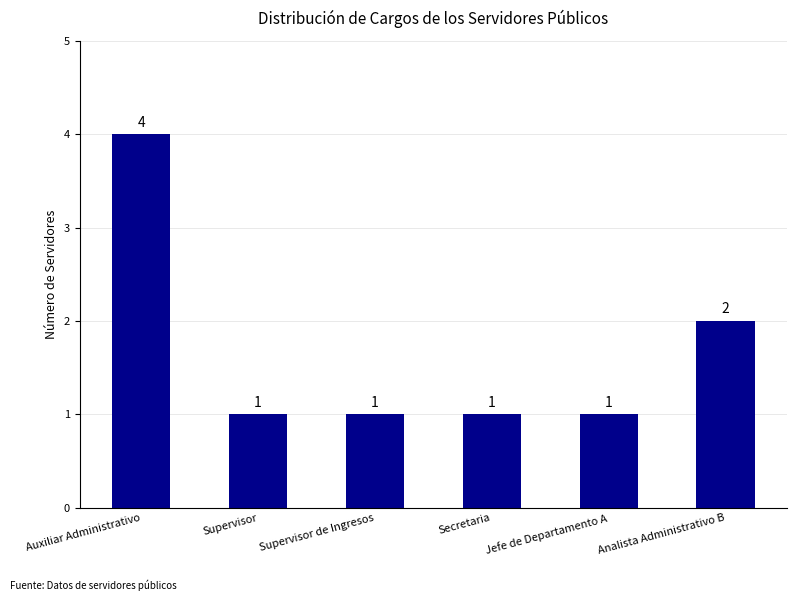

Reading left to right, transcribe all the data shown in this chart.

Auxiliar Administrativo=4	Supervisor=1	Supervisor de Ingresos=1	Secretaria=1	Jefe de Departamento A=1	Analista Administrativo B=2